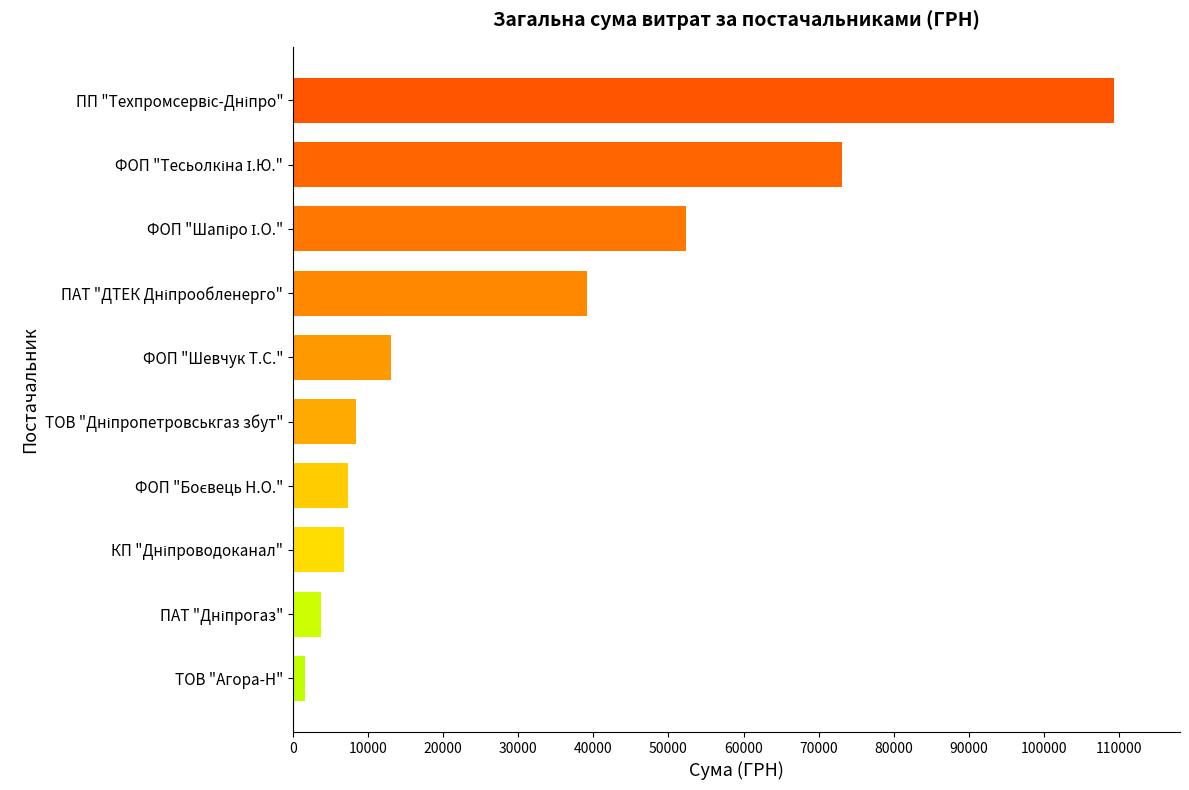

What is the average value?

31472.2